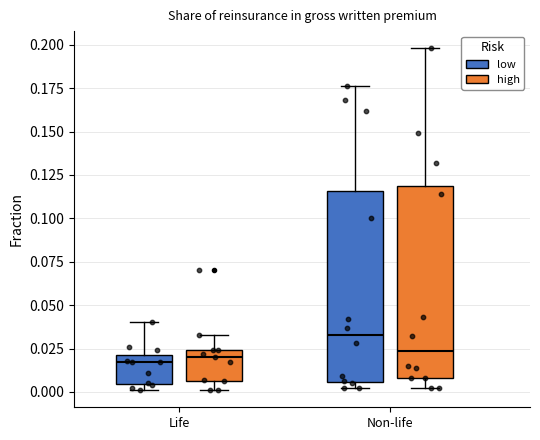

Where does the median line of the box for Life (high) sit on the y-axis? The values are not printed on the chart, so give them approximately, as read against the axis.

0.020